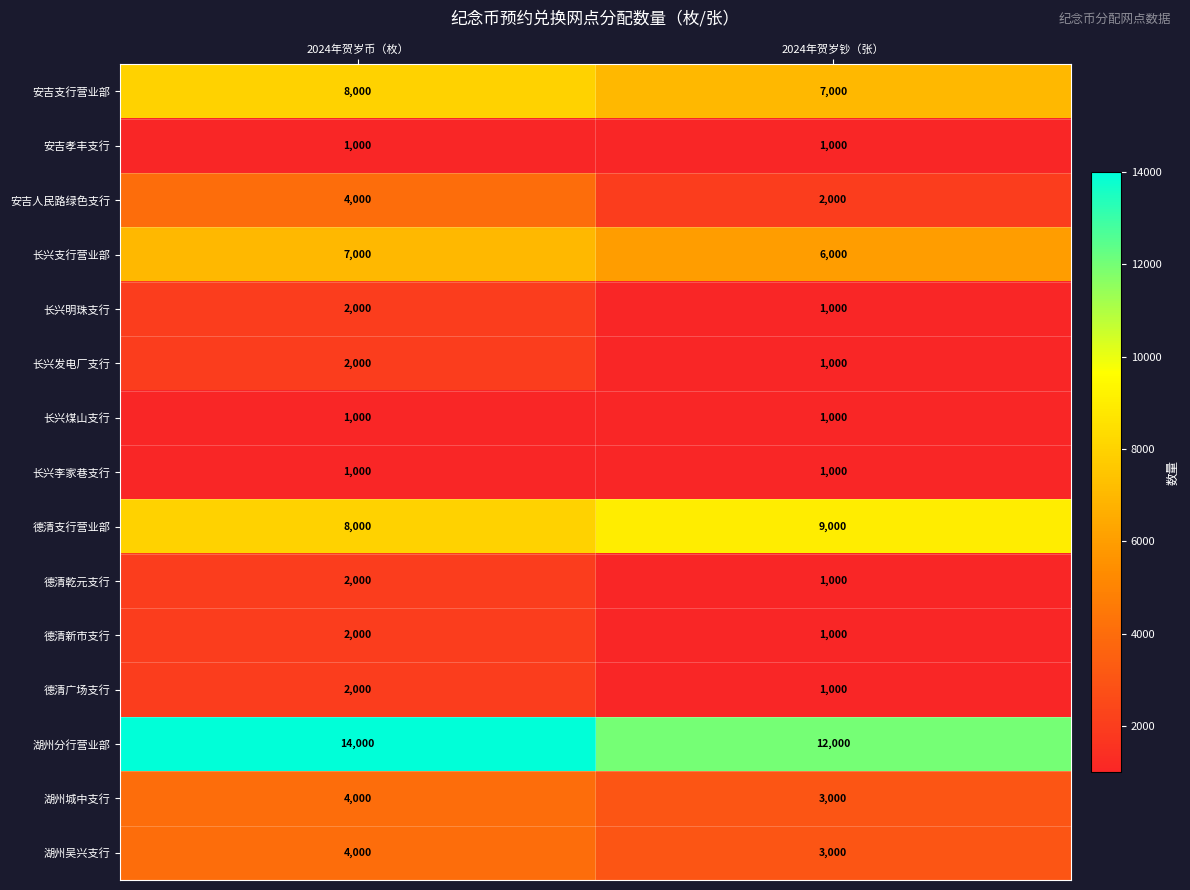

What is the total value across all series at 2024年贺岁币（枚）?

62000